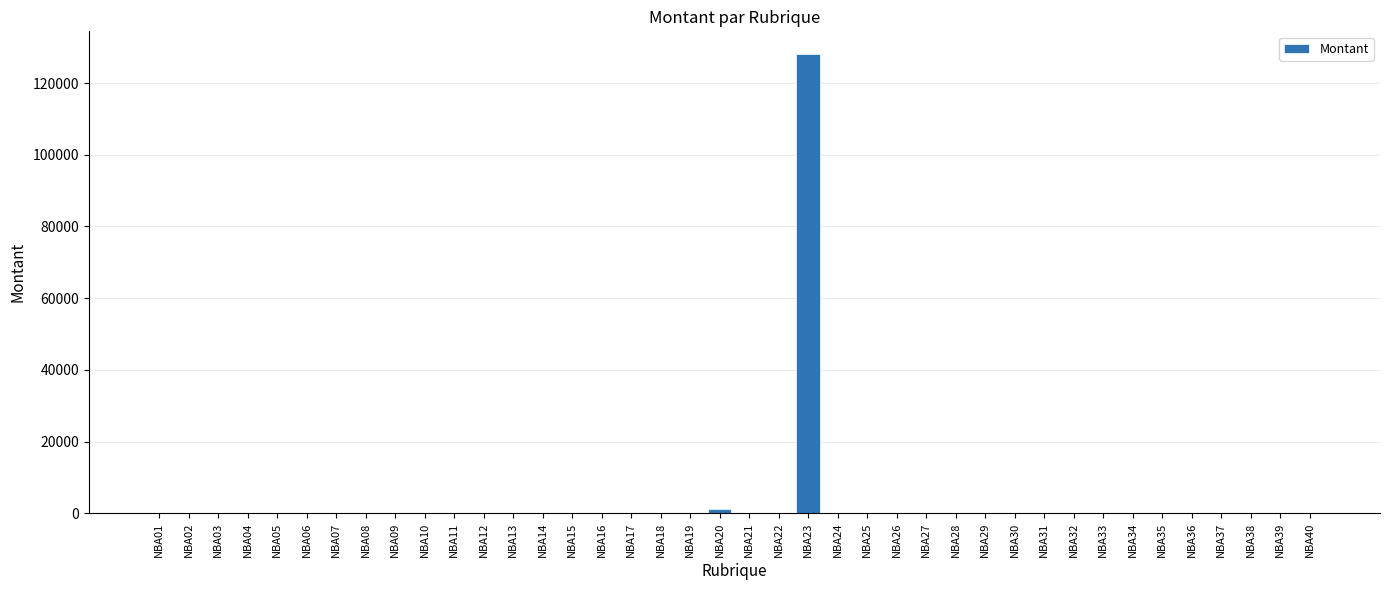

The value at NBA26 is 0.0. True or false?

True